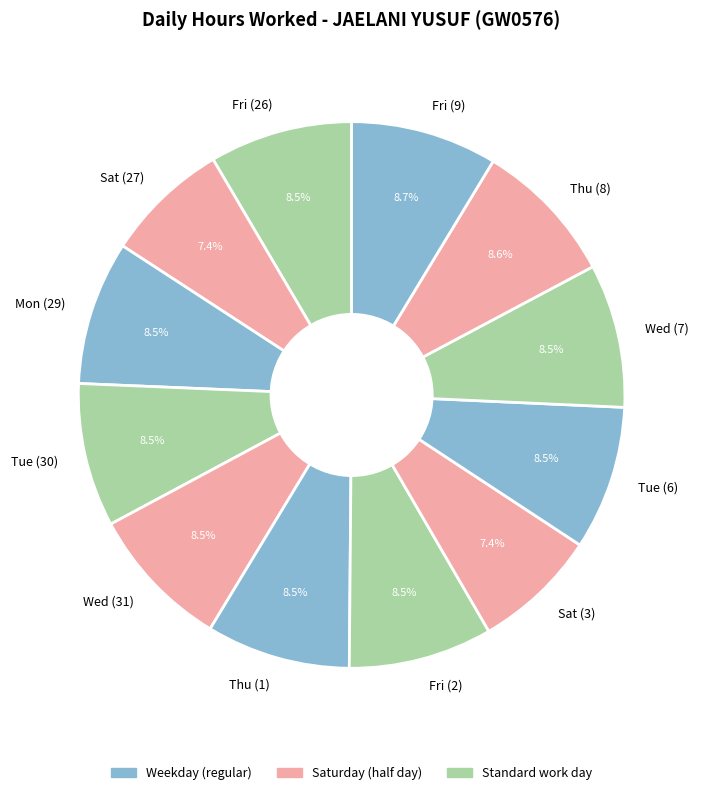

Is there a majority slice in this chart?

No